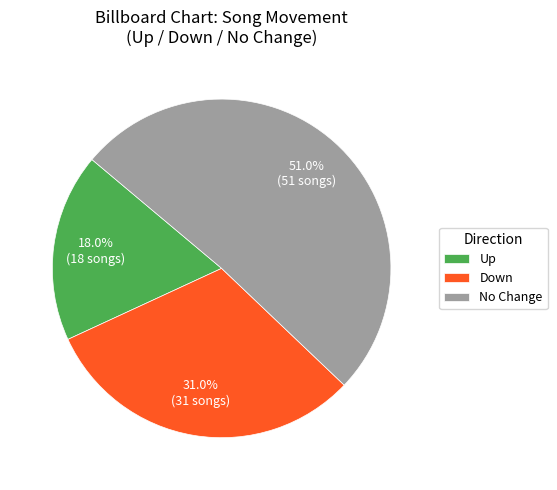

Does any single category account for the majority?

Yes